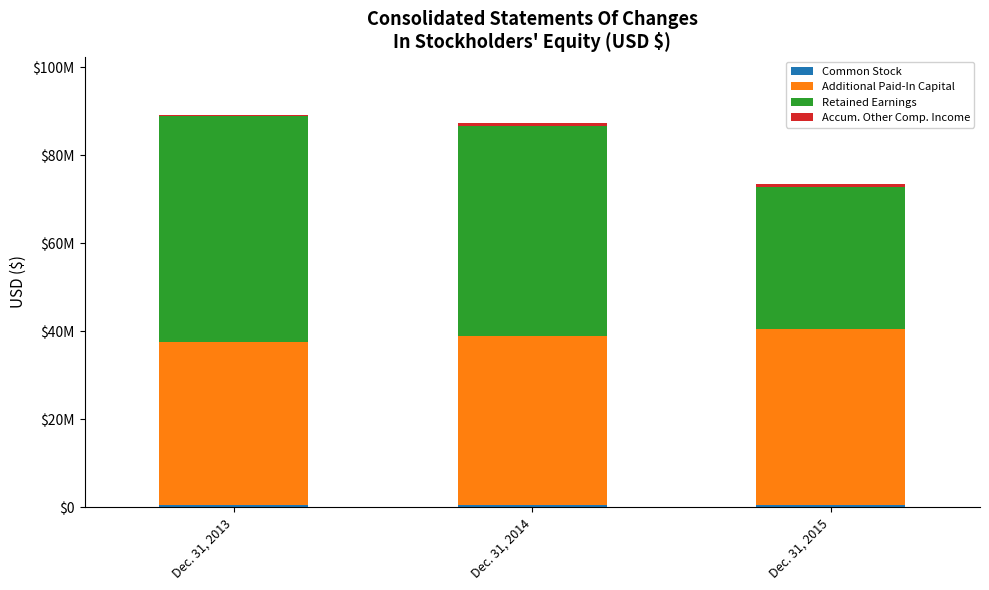

Between Dec. 31, 2015 and Dec. 31, 2013, which is larger?

Dec. 31, 2015